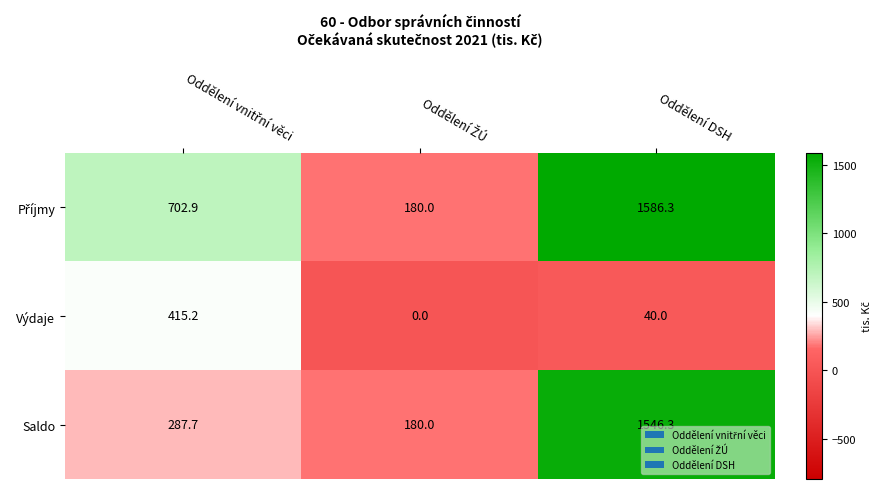

What is the difference between the maximum and minimum values in the Výdaje series?

415.2